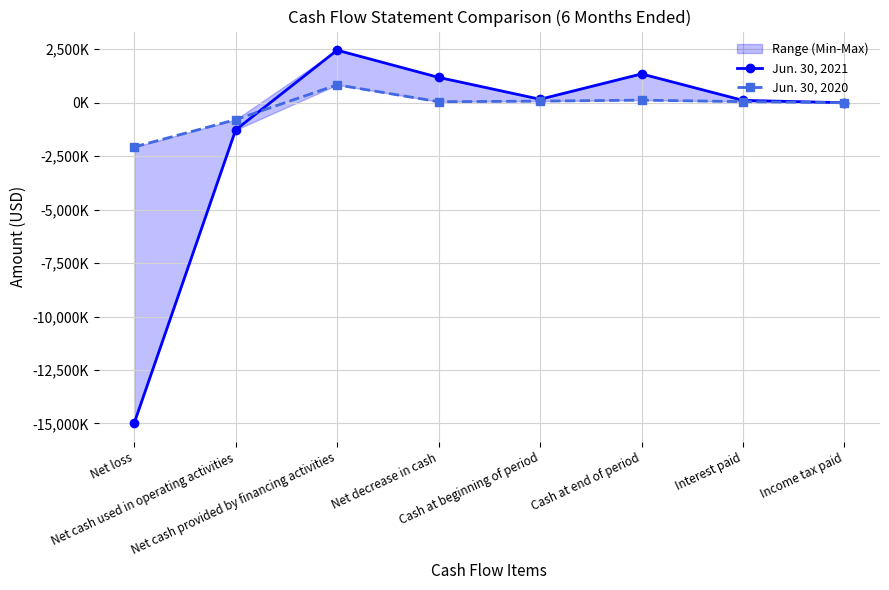

Which series has the largest range (max minus min)?

Jun. 30, 2021